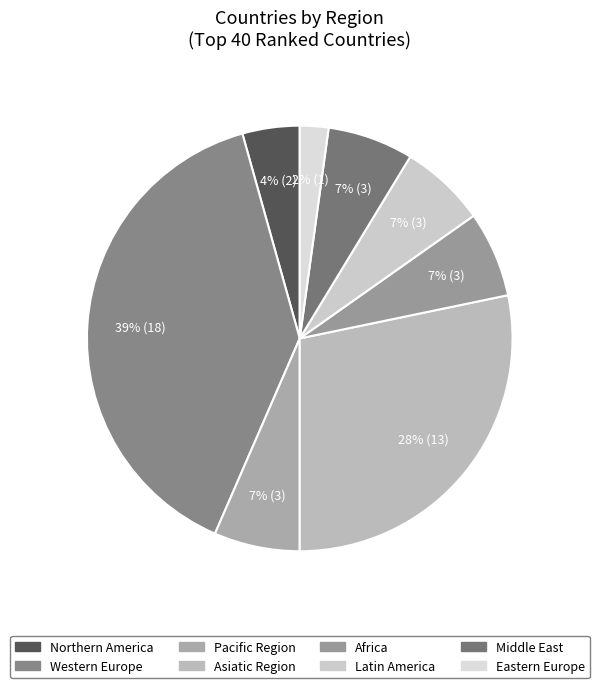

Do Pacific Region and Asiatic Region together represent more than half of the pie?

No